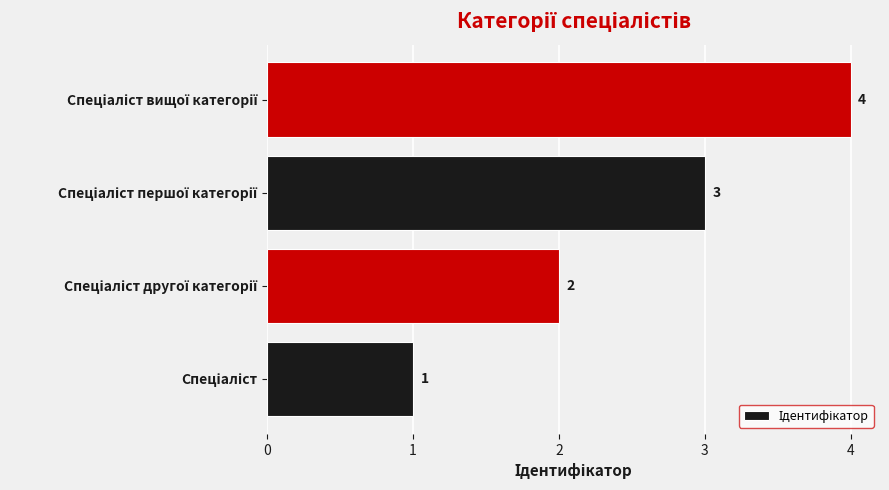

What is the greatest value displayed?

4